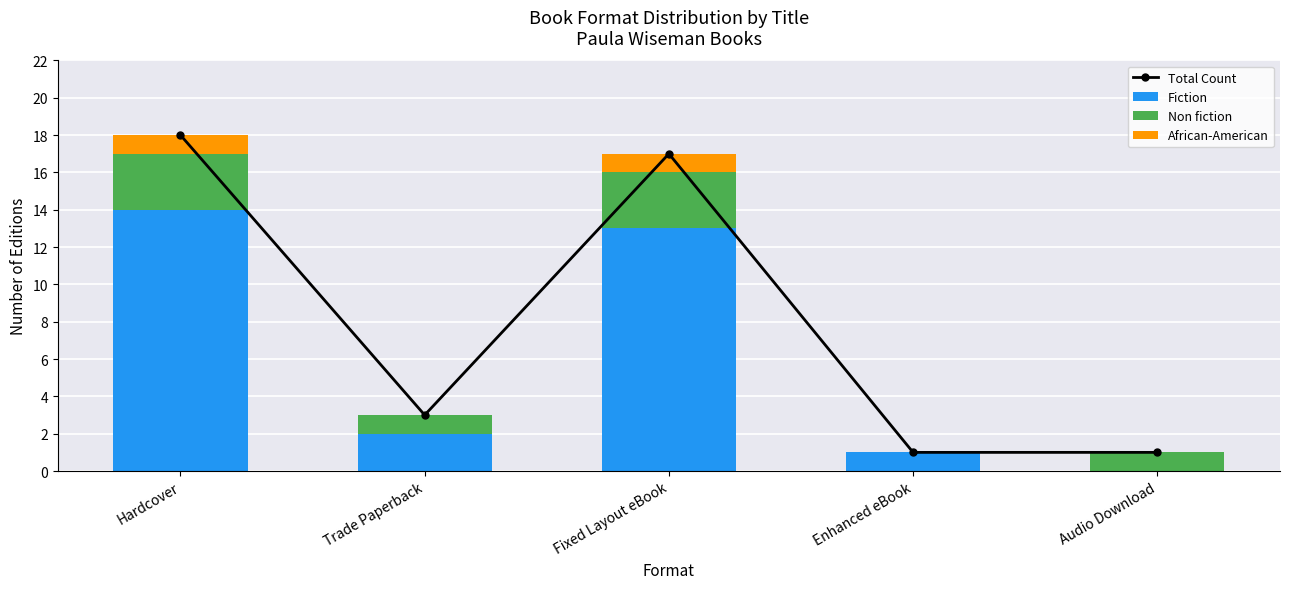

The Non fiction series shows 0 at Enhanced eBook. True or false?

True